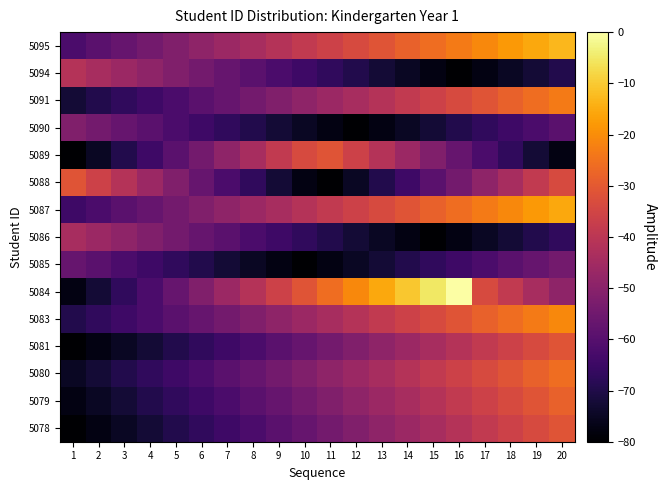

Reading left to right, what are all the values shown in this chart?

5078: 1=-80.0	2=-77.4	3=-74.8	4=-72.3	5=-69.7	6=-67.1	7=-64.5	8=-61.9	9=-59.4	10=-56.8	11=-54.2	12=-51.6	13=-49.0	14=-46.5	15=-43.9	16=-41.3	17=-38.7	18=-36.1	19=-33.5	20=-31.0
5079: 1=-77.4	2=-74.8	3=-72.3	4=-69.7	5=-67.1	6=-64.5	7=-61.9	8=-59.4	9=-56.8	10=-54.2	11=-51.6	12=-49.0	13=-46.5	14=-43.9	15=-41.3	16=-38.7	17=-36.1	18=-33.5	19=-31.0	20=-28.4
5080: 1=-74.8	2=-72.3	3=-69.7	4=-67.1	5=-64.5	6=-61.9	7=-59.4	8=-56.8	9=-54.2	10=-51.6	11=-49.0	12=-46.5	13=-43.9	14=-41.3	15=-38.7	16=-36.1	17=-33.5	18=-31.0	19=-28.4	20=-25.8
5081: 1=-80.0	2=-77.4	3=-74.8	4=-72.3	5=-69.7	6=-67.1	7=-64.5	8=-61.9	9=-59.4	10=-56.8	11=-54.2	12=-51.6	13=-49.0	14=-46.5	15=-43.9	16=-41.3	17=-38.7	18=-36.1	19=-33.5	20=-31.0
5083: 1=-69.7	2=-67.1	3=-64.5	4=-61.9	5=-59.4	6=-56.8	7=-54.2	8=-51.6	9=-49.0	10=-46.5	11=-43.9	12=-41.3	13=-38.7	14=-36.1	15=-33.5	16=-31.0	17=-28.4	18=-25.8	19=-23.2	20=-20.6
5084: 1=-77.4	2=-72.3	3=-67.1	4=-61.9	5=-56.8	6=-51.6	7=-46.5	8=-41.3	9=-36.1	10=-31.0	11=-25.8	12=-20.6	13=-15.5	14=-10.3	15=-5.2	16=0.0	17=-33.5	18=-38.7	19=-43.9	20=-49.0
5085: 1=-56.8	2=-59.4	3=-61.9	4=-64.5	5=-67.1	6=-69.7	7=-72.3	8=-74.8	9=-77.4	10=-80.0	11=-77.4	12=-74.8	13=-72.3	14=-69.7	15=-67.1	16=-64.5	17=-61.9	18=-59.4	19=-56.8	20=-54.2
5086: 1=-43.9	2=-46.5	3=-49.0	4=-51.6	5=-54.2	6=-56.8	7=-59.4	8=-61.9	9=-64.5	10=-67.1	11=-69.7	12=-72.3	13=-74.8	14=-77.4	15=-80.0	16=-77.4	17=-74.8	18=-72.3	19=-69.7	20=-67.1
5087: 1=-64.5	2=-61.9	3=-59.4	4=-56.8	5=-54.2	6=-51.6	7=-49.0	8=-46.5	9=-43.9	10=-41.3	11=-38.7	12=-36.1	13=-33.5	14=-31.0	15=-28.4	16=-25.8	17=-23.2	18=-20.6	19=-18.1	20=-15.5
5088: 1=-31.0	2=-36.1	3=-41.3	4=-46.5	5=-51.6	6=-56.8	7=-61.9	8=-67.1	9=-72.3	10=-77.4	11=-80.0	12=-74.8	13=-69.7	14=-64.5	15=-59.4	16=-54.2	17=-49.0	18=-43.9	19=-38.7	20=-33.5
5089: 1=-80.0	2=-74.8	3=-69.7	4=-64.5	5=-59.4	6=-54.2	7=-49.0	8=-43.9	9=-38.7	10=-33.5	11=-31.0	12=-36.1	13=-41.3	14=-46.5	15=-51.6	16=-56.8	17=-61.9	18=-67.1	19=-72.3	20=-77.4
5090: 1=-51.6	2=-54.2	3=-56.8	4=-59.4	5=-61.9	6=-64.5	7=-67.1	8=-69.7	9=-72.3	10=-74.8	11=-77.4	12=-80.0	13=-77.4	14=-74.8	15=-72.3	16=-69.7	17=-67.1	18=-64.5	19=-61.9	20=-59.4
5091: 1=-72.3	2=-69.7	3=-67.1	4=-64.5	5=-61.9	6=-59.4	7=-56.8	8=-54.2	9=-51.6	10=-49.0	11=-46.5	12=-43.9	13=-41.3	14=-38.7	15=-36.1	16=-33.5	17=-31.0	18=-28.4	19=-25.8	20=-23.2
5094: 1=-41.3	2=-43.9	3=-46.5	4=-49.0	5=-51.6	6=-54.2	7=-56.8	8=-59.4	9=-61.9	10=-64.5	11=-67.1	12=-69.7	13=-72.3	14=-74.8	15=-77.4	16=-80.0	17=-77.4	18=-74.8	19=-72.3	20=-69.7
5095: 1=-61.9	2=-59.4	3=-56.8	4=-54.2	5=-51.6	6=-49.0	7=-46.5	8=-43.9	9=-41.3	10=-38.7	11=-36.1	12=-33.5	13=-31.0	14=-28.4	15=-25.8	16=-23.2	17=-20.6	18=-18.1	19=-15.5	20=-12.9